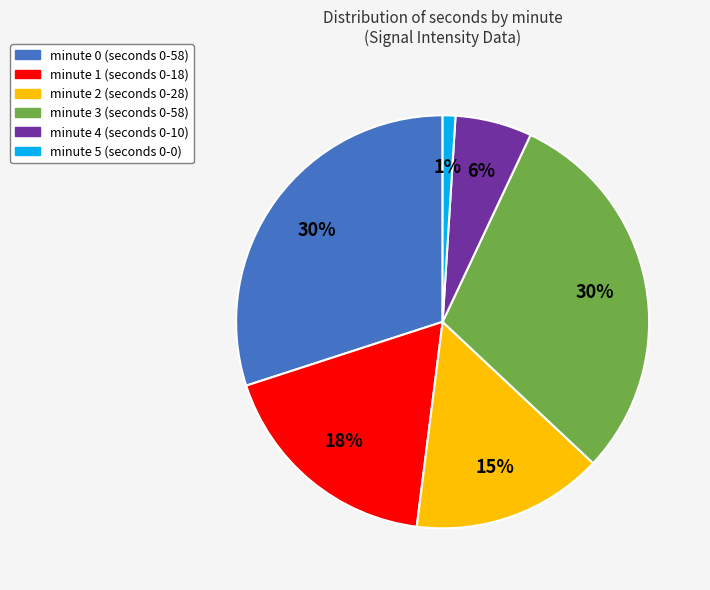

Count the number of slices in the pie.

6